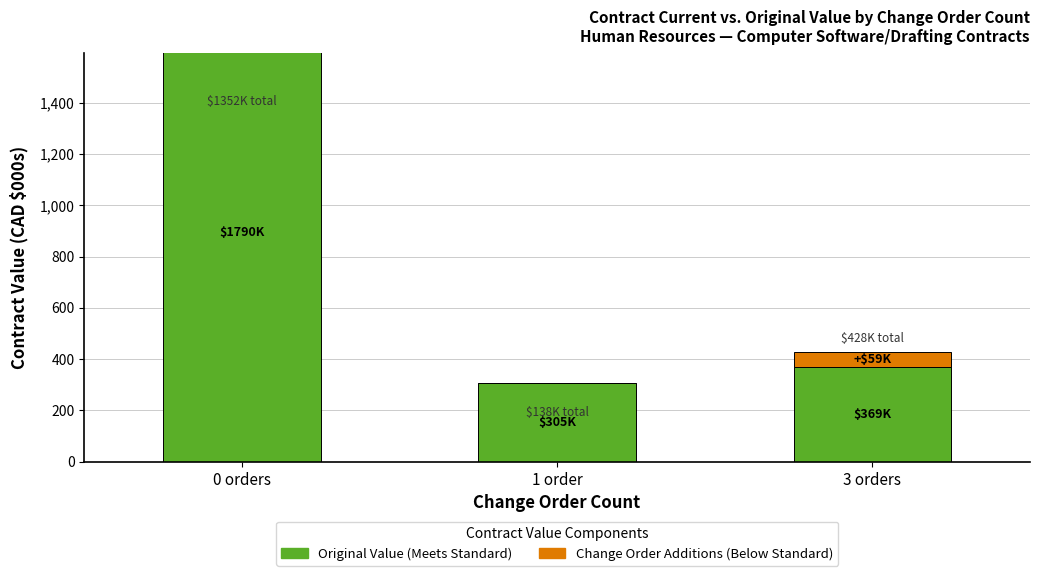

Which label corresponds to the largest value in the chart?

0 orders